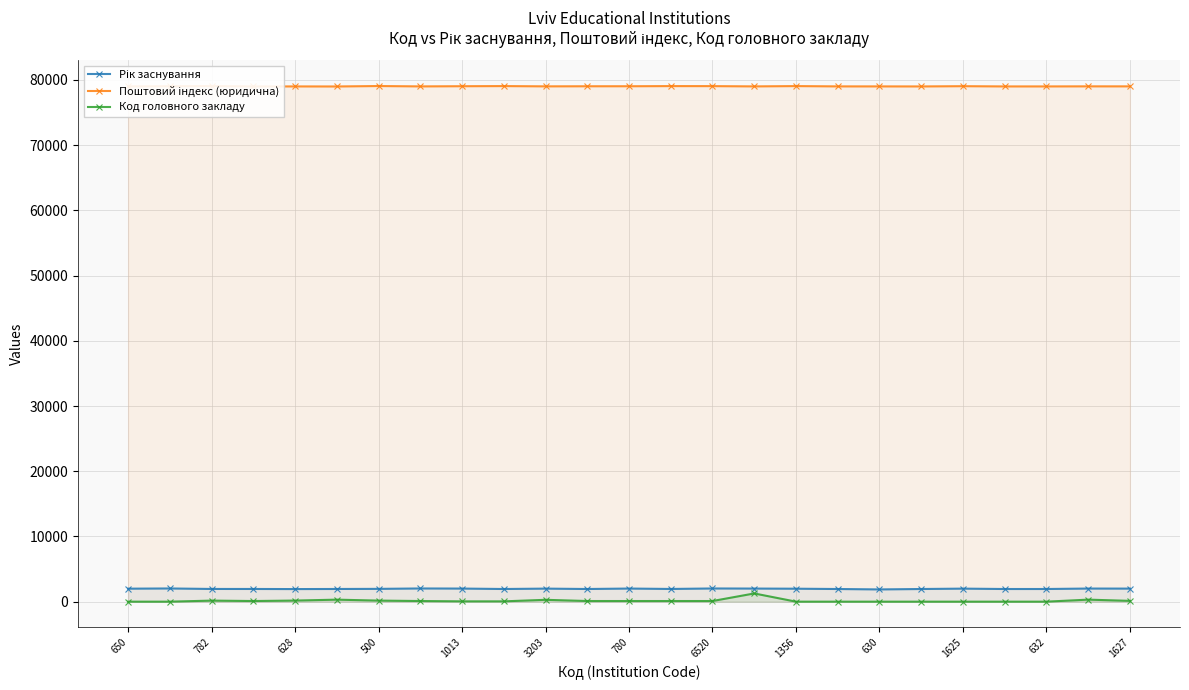

How many values in the Поштовий індекс (юридична) series exceed 79018?

12